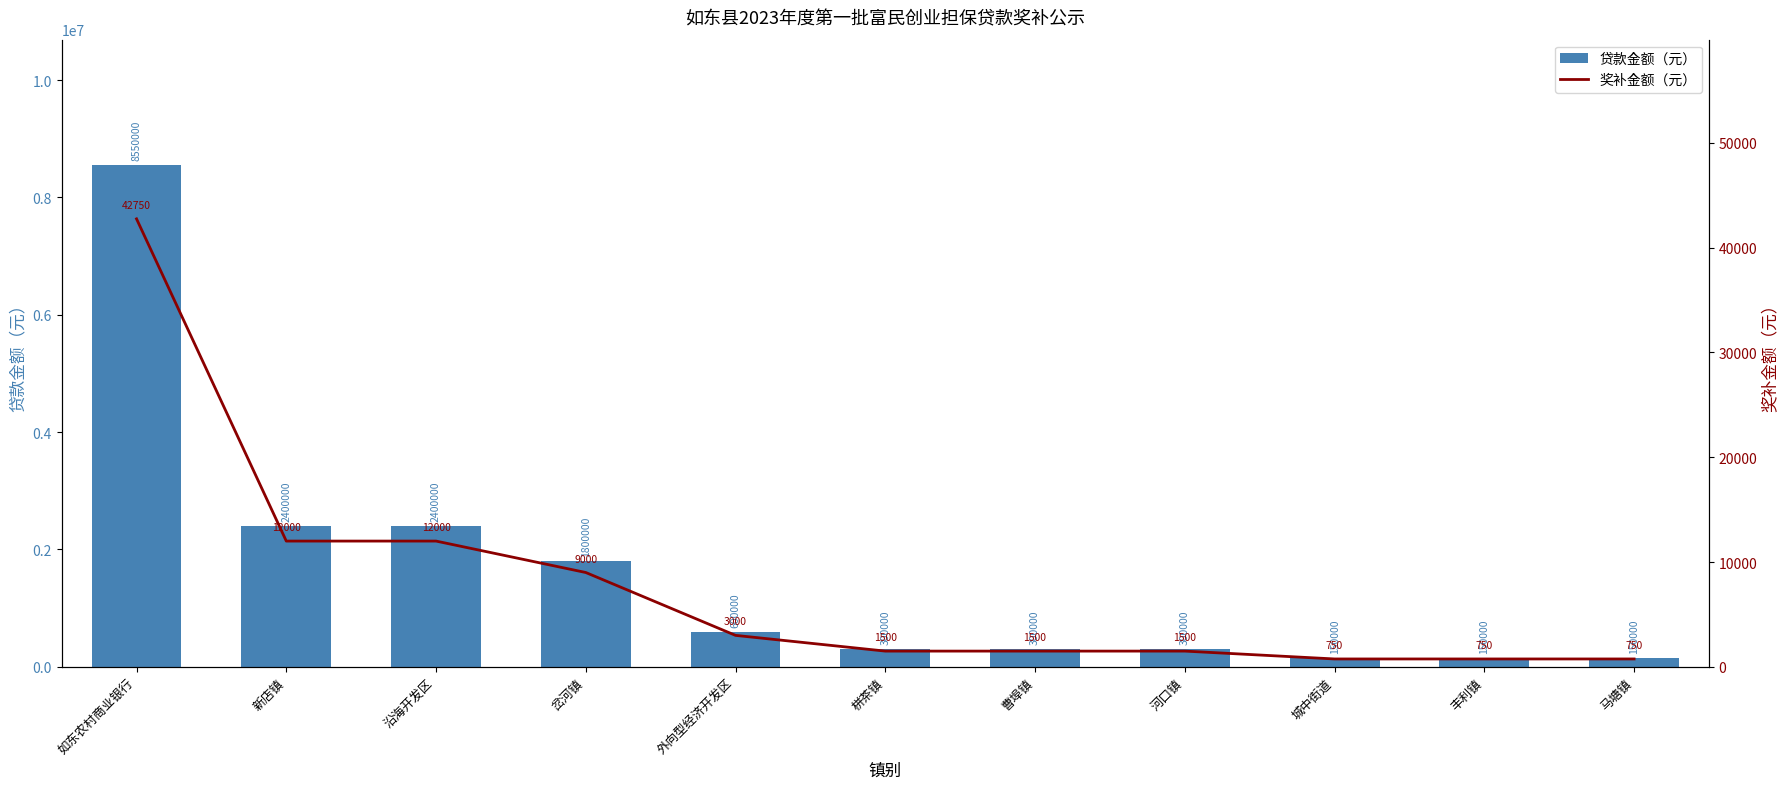

Reading left to right, what are all the values shown in this chart?

贷款金额（元）: 8550000	2400000	2400000	1800000	600000	300000	300000	300000	150000	150000	150000
奖补金额（元）: 42750	12000	12000	9000	3000	1500	1500	1500	750	750	750